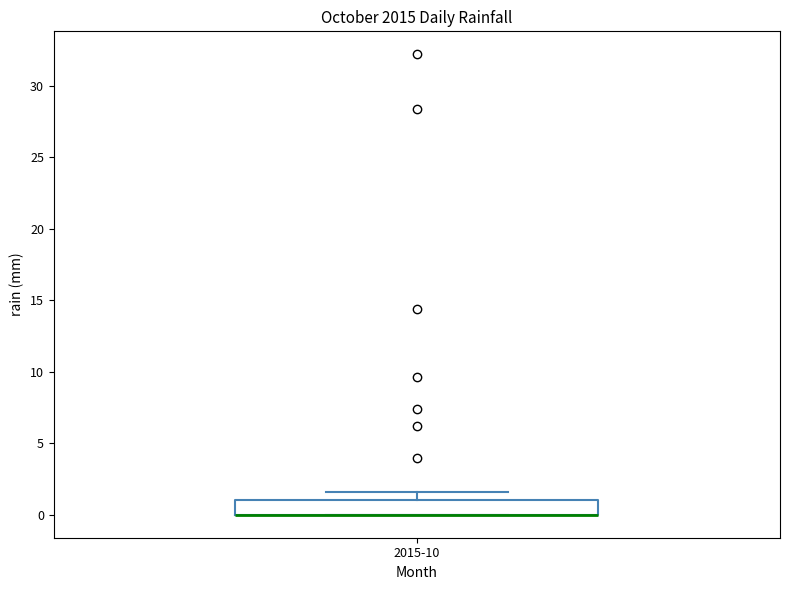

Read this box plot against the y-axis: the position of the median line, the range covered by the box, and the ends of both whiskers. The values are not printed on the chart, so give them approximately, as read against the axis.

median 0.0 (drawn on the box's lower edge), box 0.0 to 1.0, whiskers 0.0 to 1.5